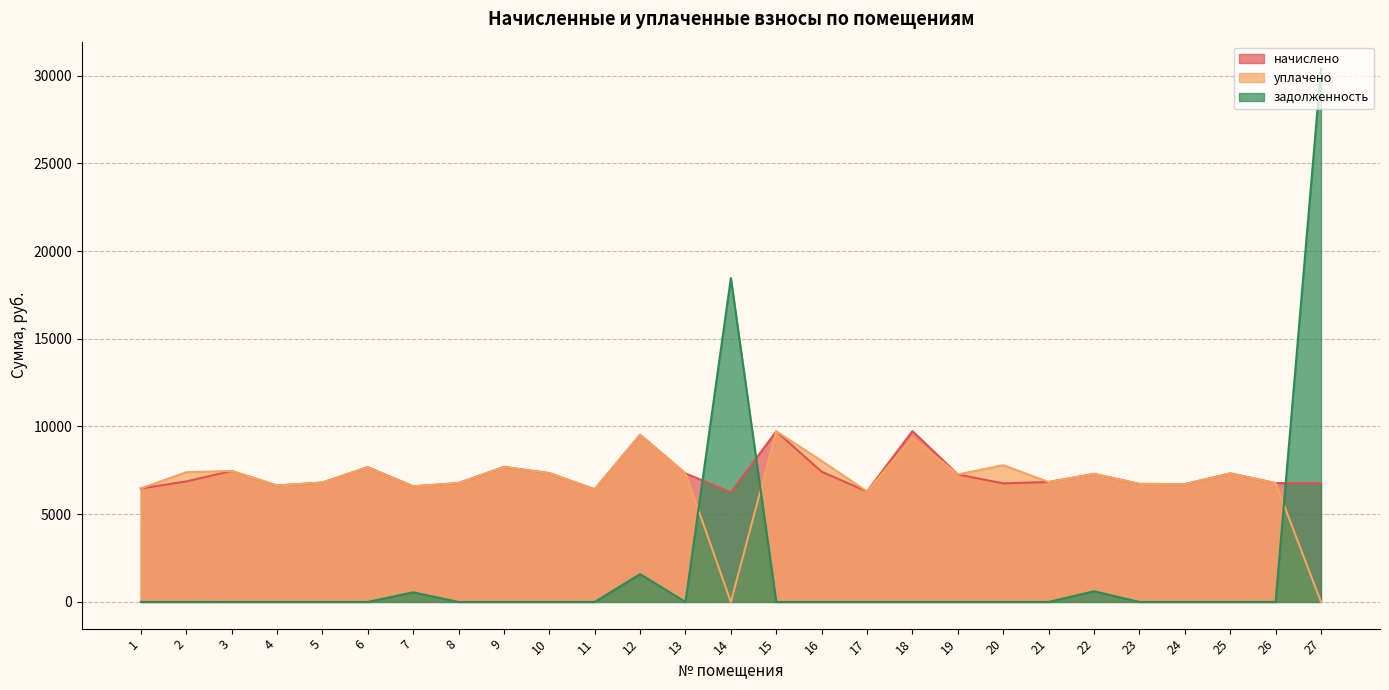

What are all the series names shown in the legend?

начислено, уплачено, задолженность